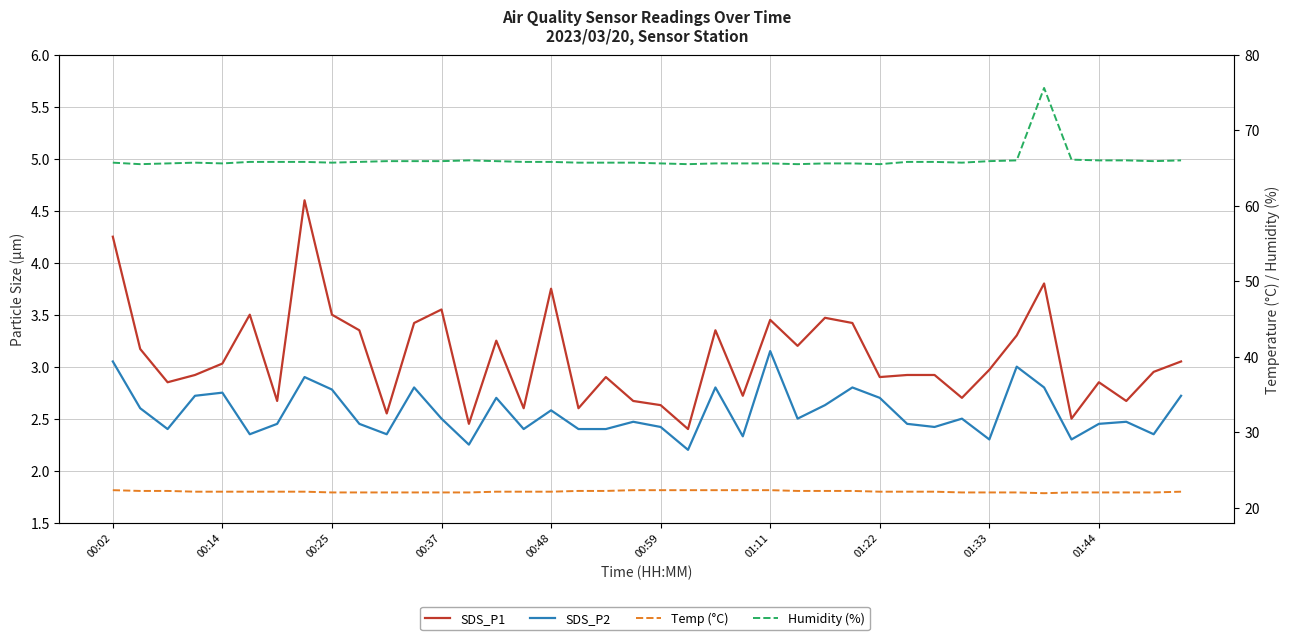

At 00:59, list the series in order from largest to smallest.

Humidity (%), Temp (°C), SDS_P1, SDS_P2